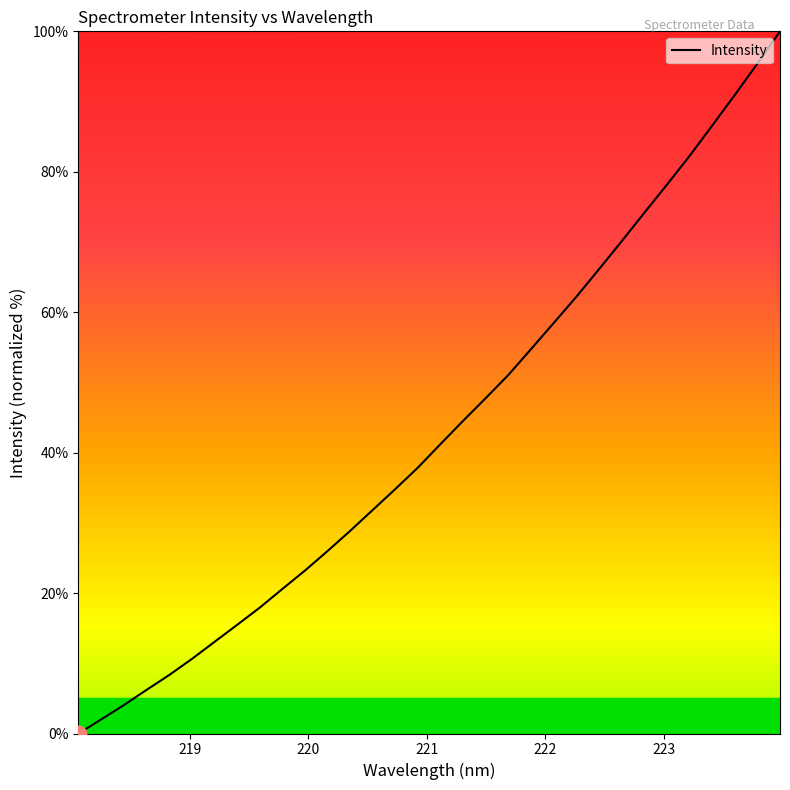

Does the chart display data point markers on the line(s)?

No